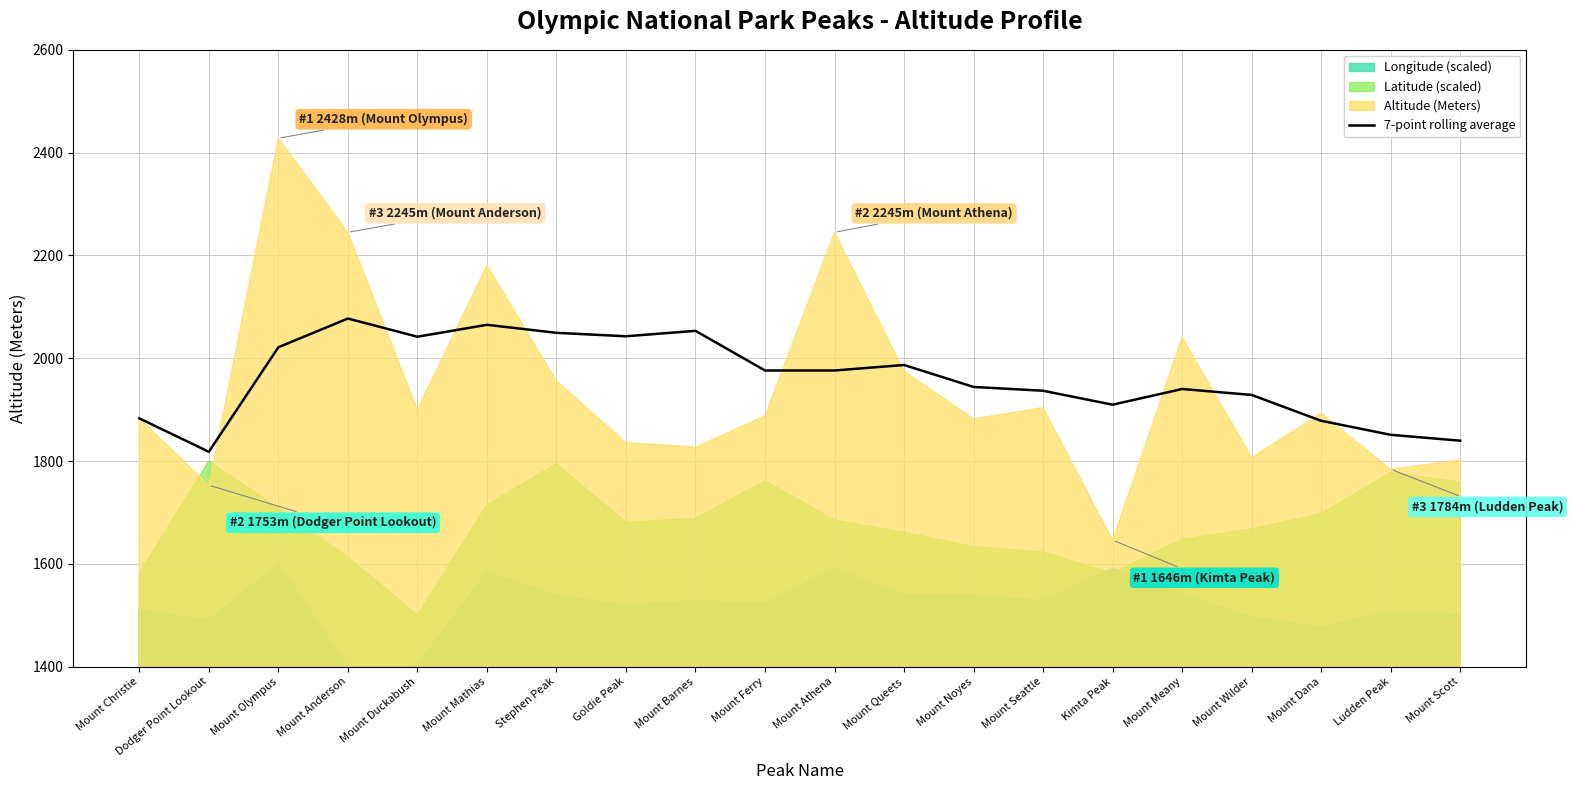

What is the average value?

1960.9